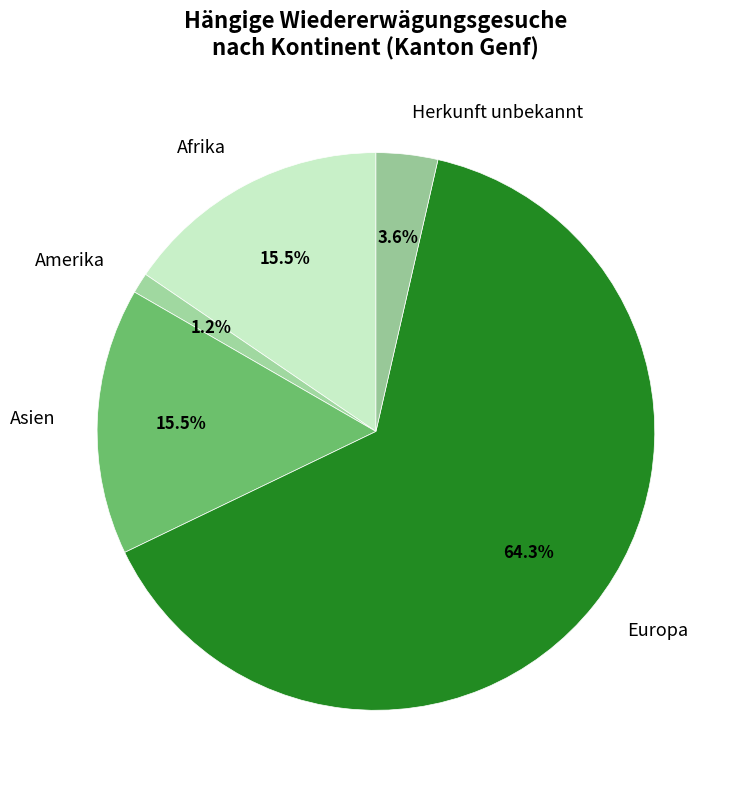

The Europa slice represents 75% of the pie. True or false?

False